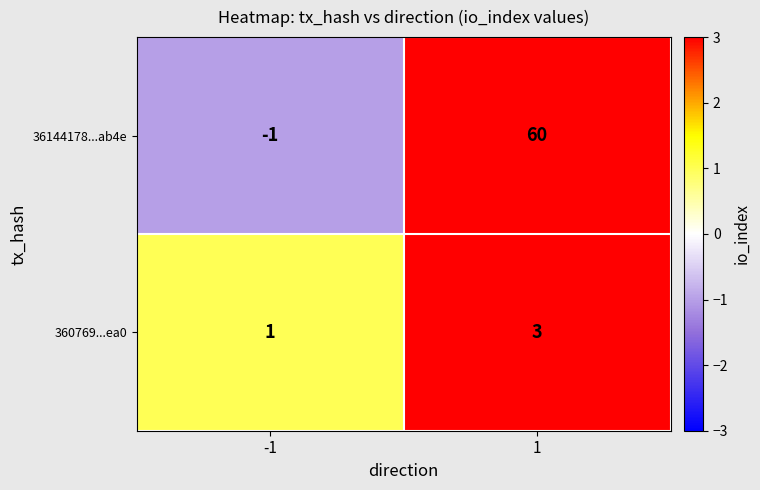

The 36144178...ab4e series shows -1 at -1. True or false?

True